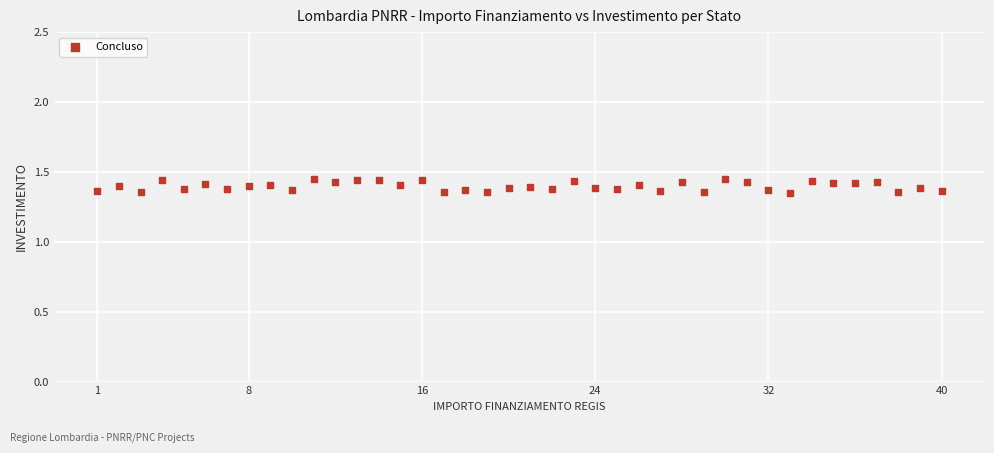

What is the range of X values (max minus min)?

39.0